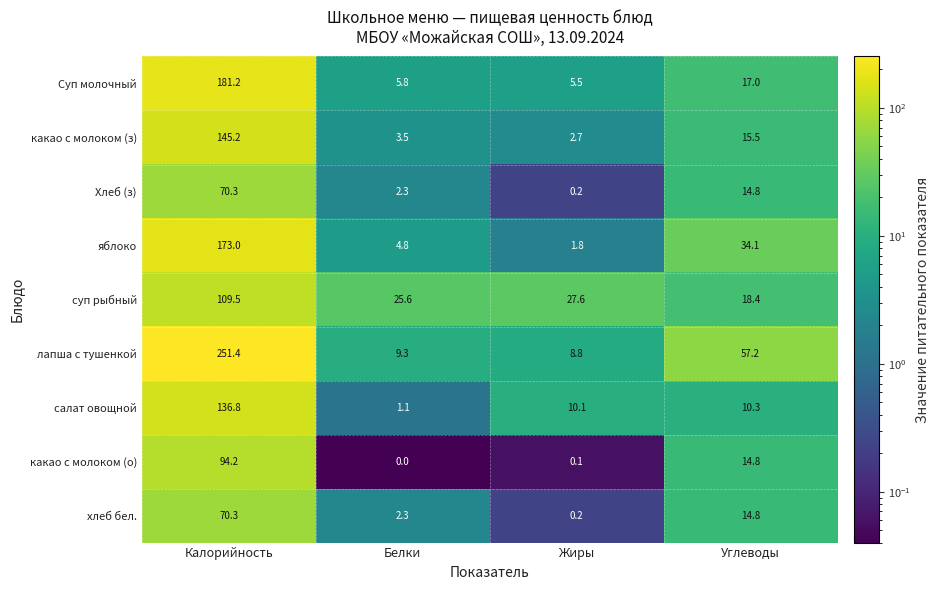

At which category does the chart reach its minimum across all series?

Белки